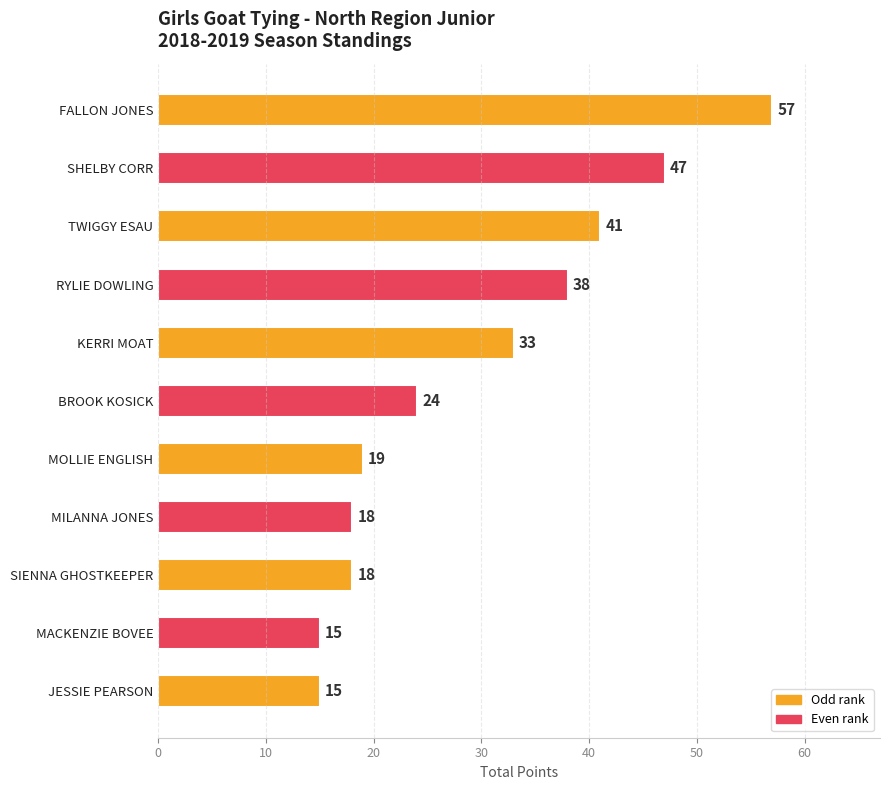

Is it true that the value at MACKENZIE BOVEE is 15?

True